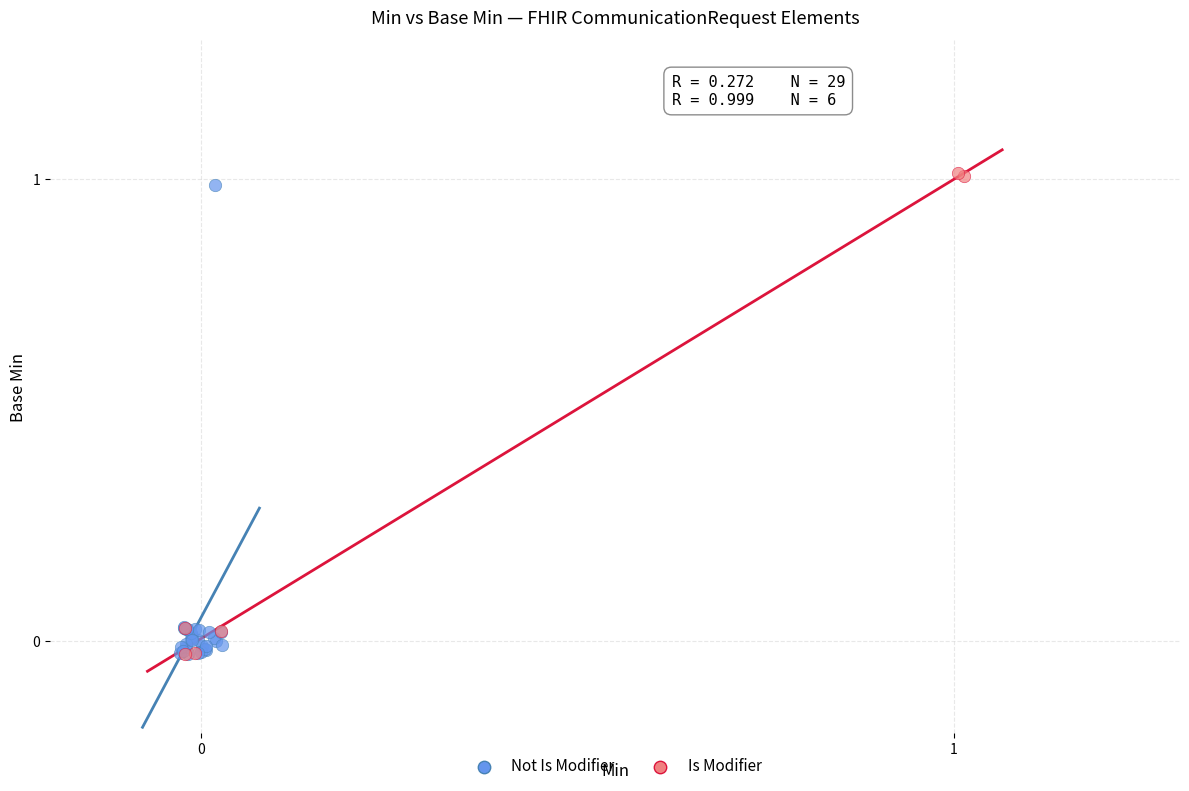

Which series has the largest Y range (max minus min)?

Is Modifier